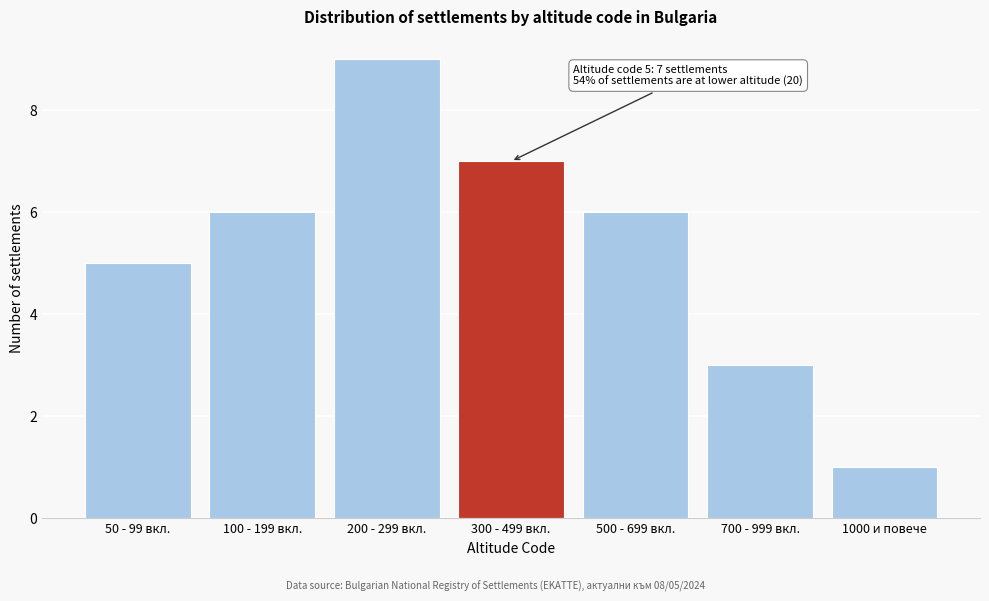

Reading right to left, what are all the values shown in this chart?

1000 и повече=1	700 - 999 вкл.=3	500 - 699 вкл.=6	300 - 499 вкл.=7	200 - 299 вкл.=9	100 - 199 вкл.=6	50 - 99 вкл.=5